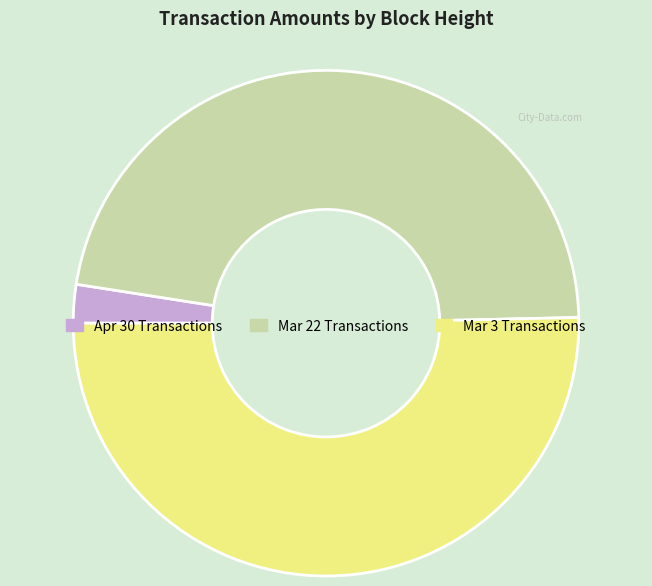

The Mar 3 Transactions slice represents 50% of the pie. True or false?

True